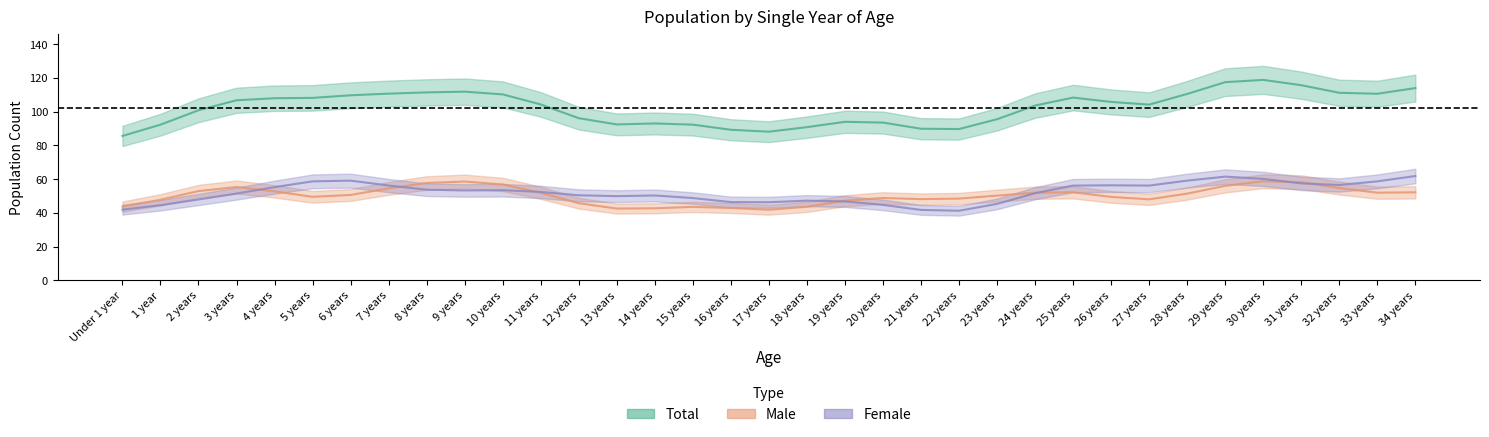

How many data points in Male are less than 51?

17